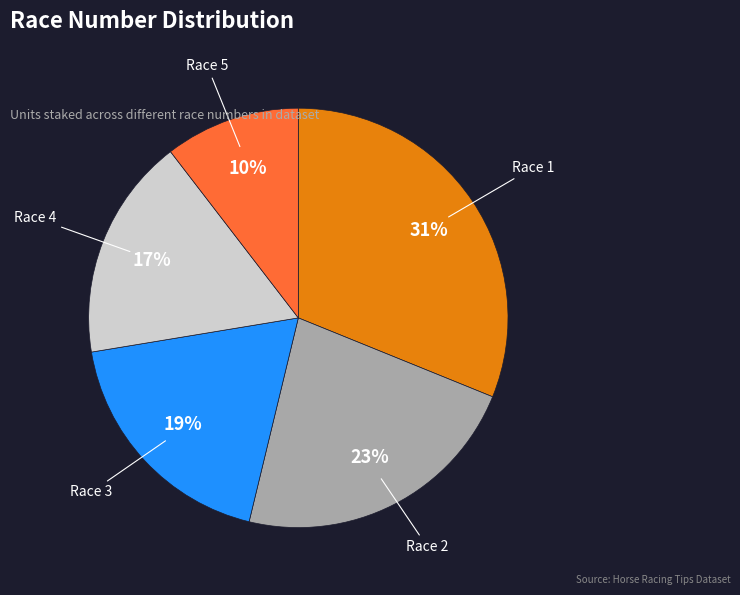

How many segments does this pie chart have?

5